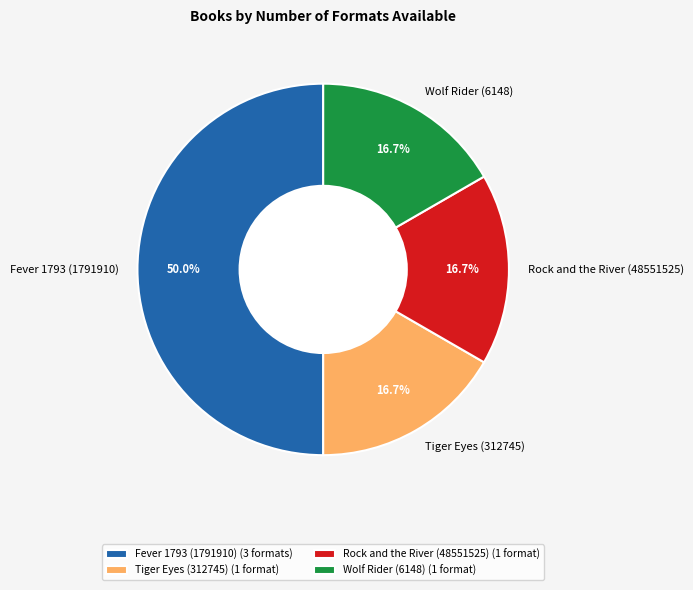

Count the number of slices in the pie.

4